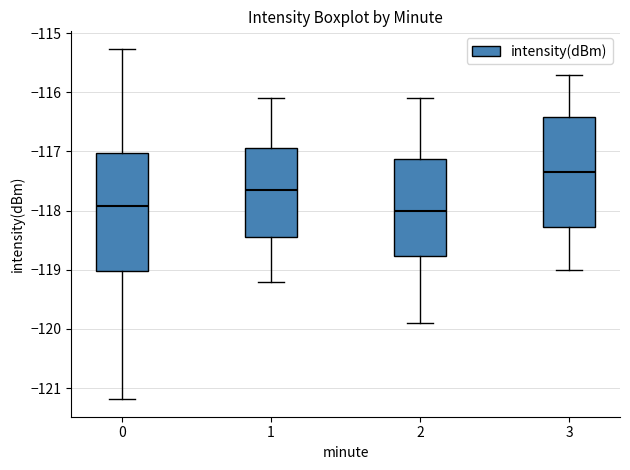

Reading left to right, transcribe this box plot: for each box, give where its median line is, the range the box spans, and where its two whiskers end, as read against the y-axis. The values are not printed on the chart, so give them approximately, as read against the axis.

0: median -117.9, box -119.0 to -117.0, whiskers -121.2 to -115.3
1: median -117.7, box -118.4 to -116.9, whiskers -119.2 to -116.1
2: median -118.0, box -118.8 to -117.1, whiskers -119.9 to -116.1
3: median -117.3, box -118.3 to -116.4, whiskers -119.0 to -115.7